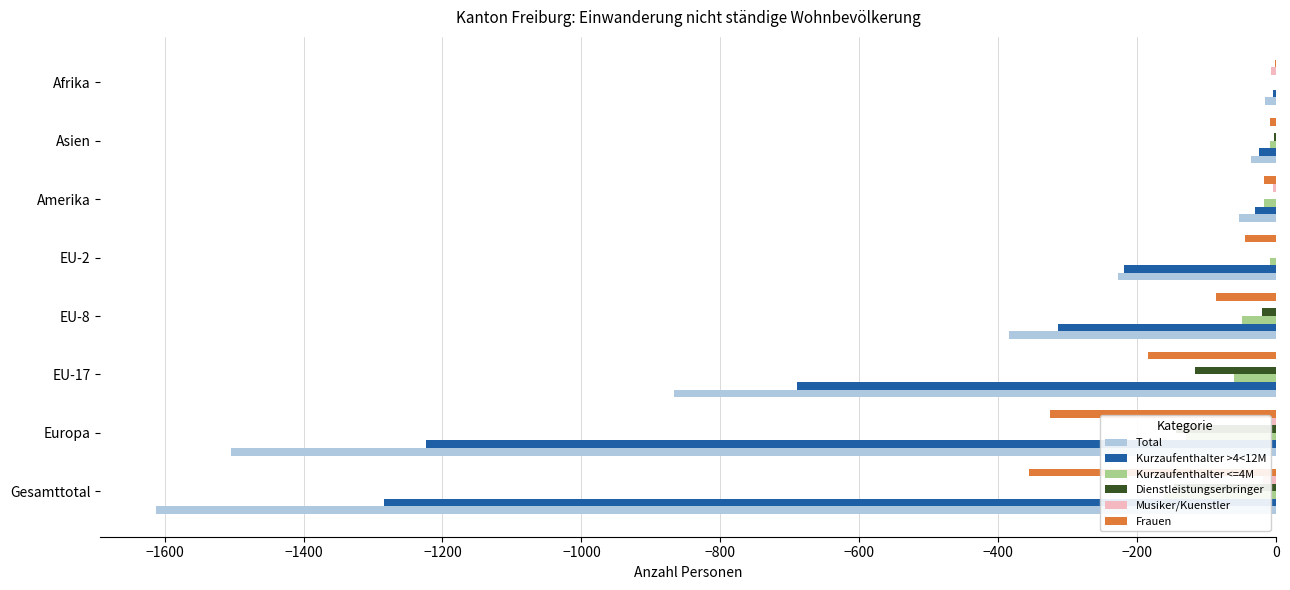

Count the Musiker/Kuenstler values in the range -6 to 0.

6